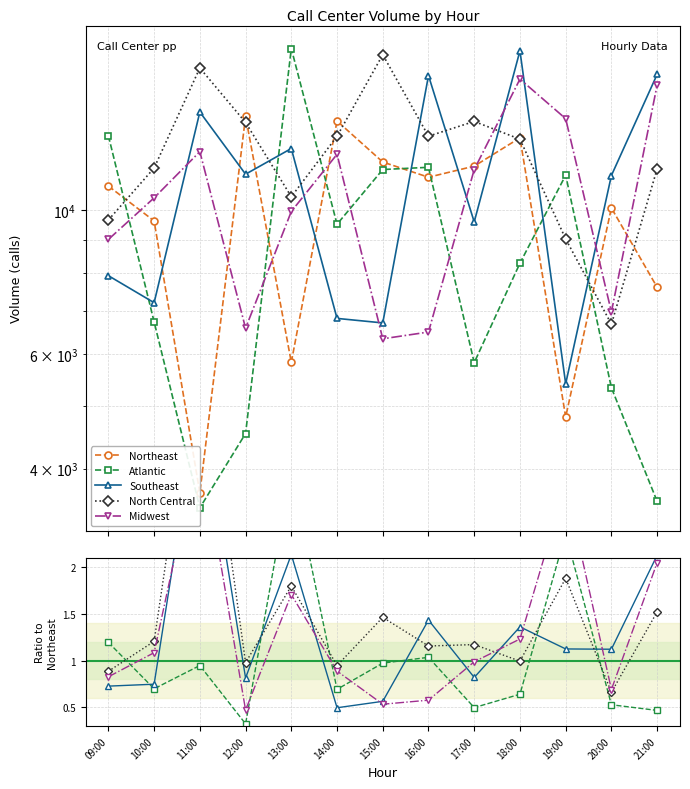

How many data points in Southeast are above 1?

7